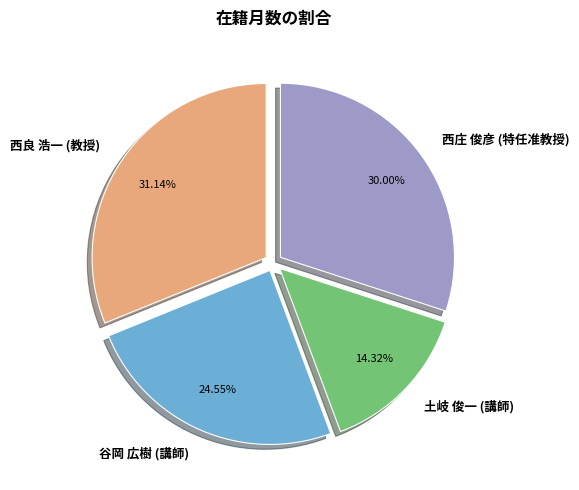

Is there any slice that represents more than half of the pie?

No